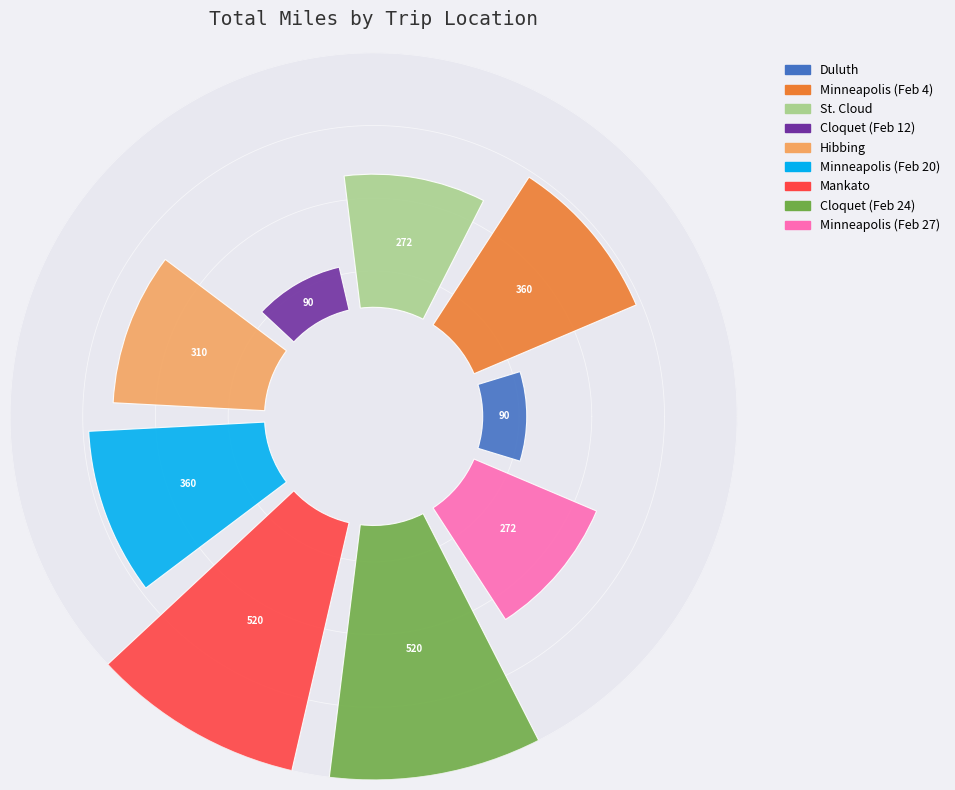

To the nearest percent, what portion does St. Cloud represent?

10%